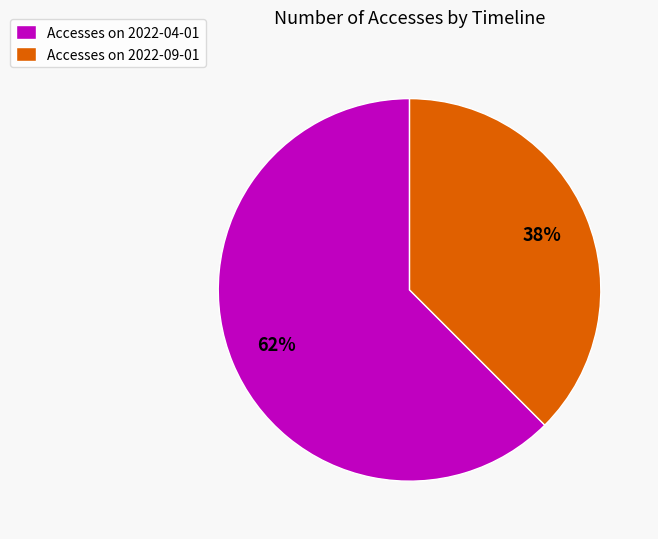

Does any single category account for the majority?

Yes